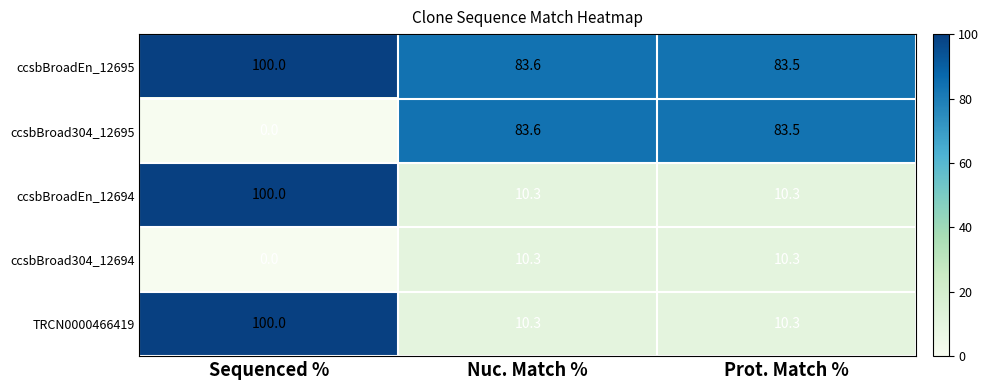

How many values in the ccsbBroad304_12695 series are below 83?

1